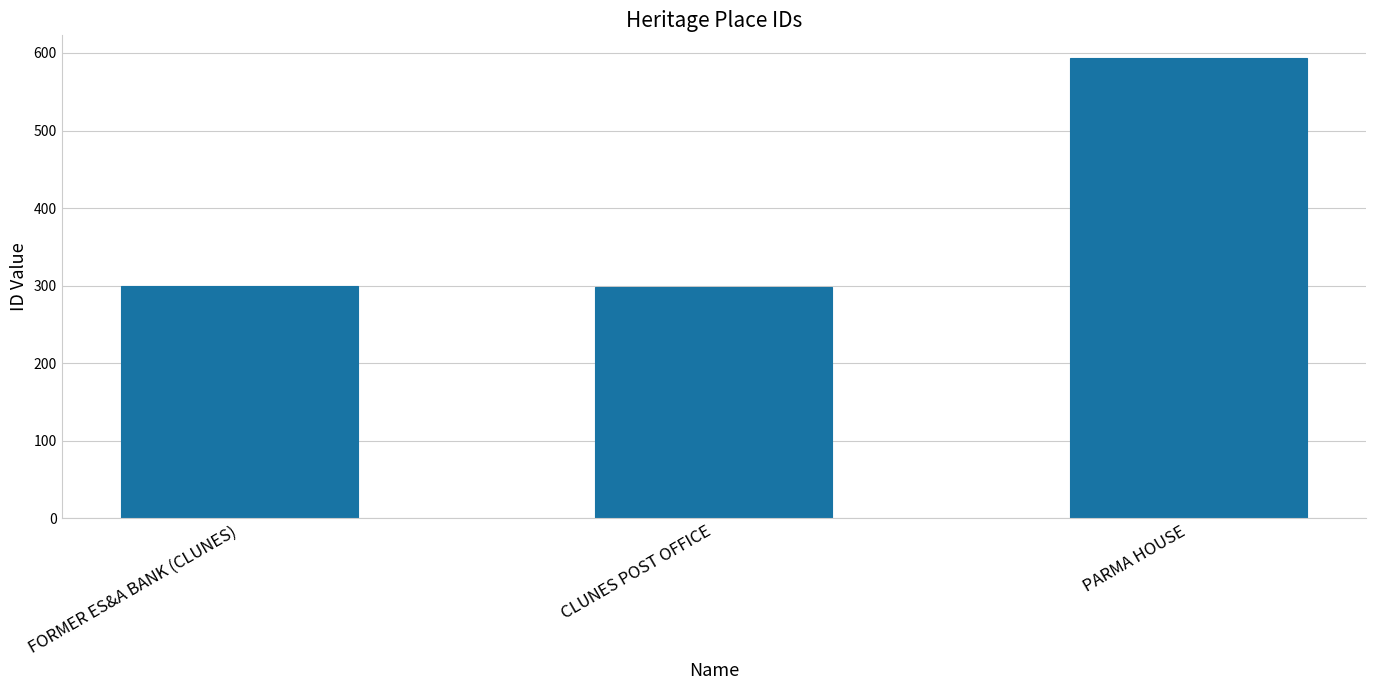

What is the sum of all values?

1191